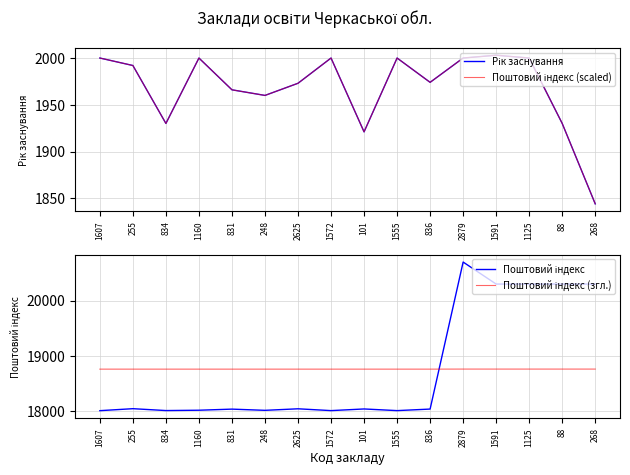

How many categories are shown in the chart?

16